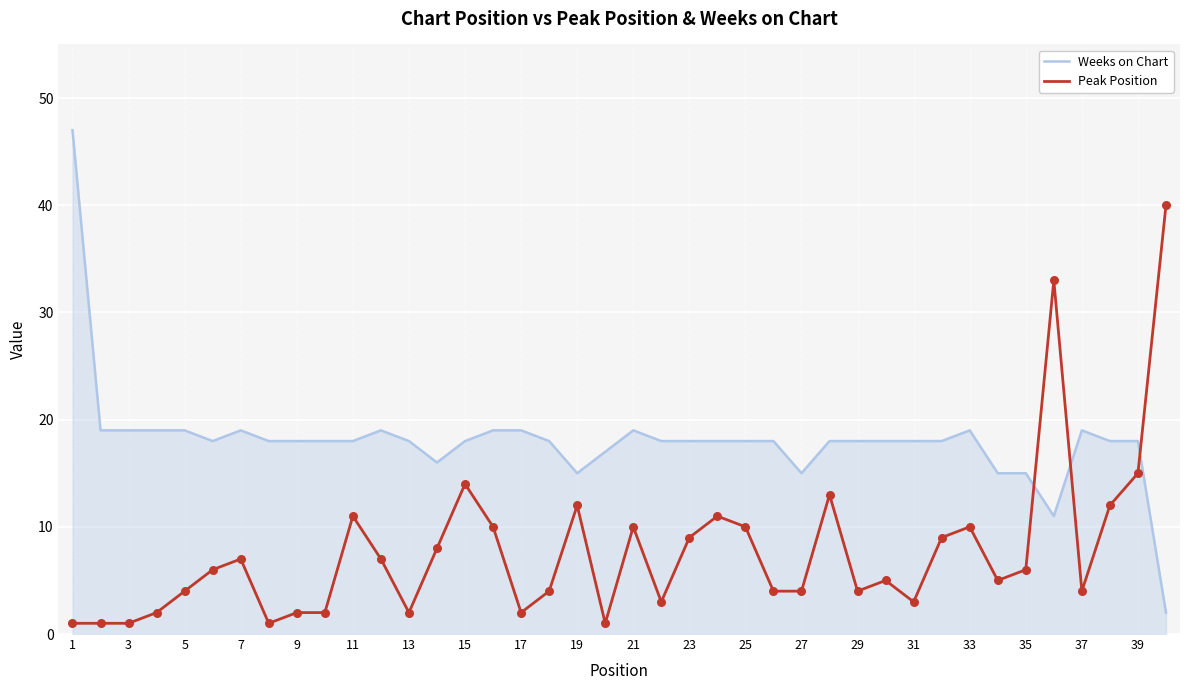

Which series has the largest total across all categories?

Weeks on Chart